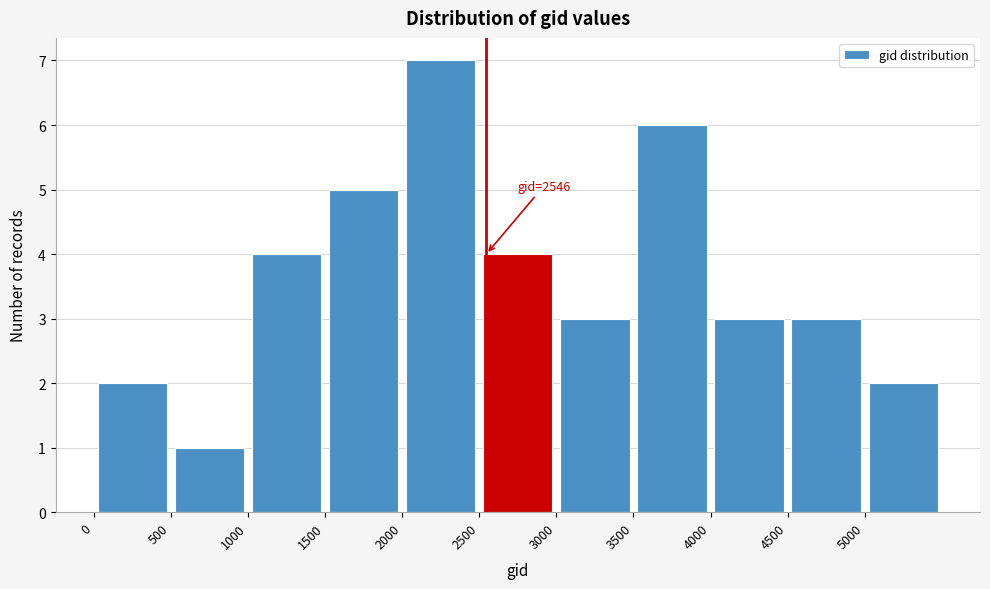

Which range on the x-axis has the tallest bar?

2000 to 2500